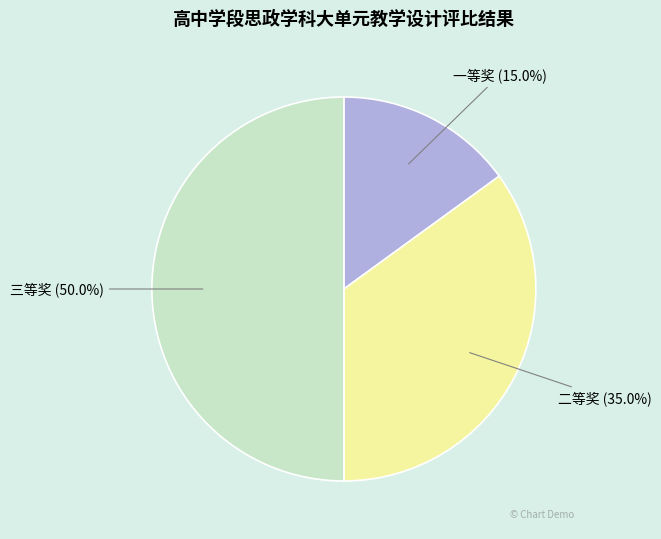

How many slices are in this pie chart?

3